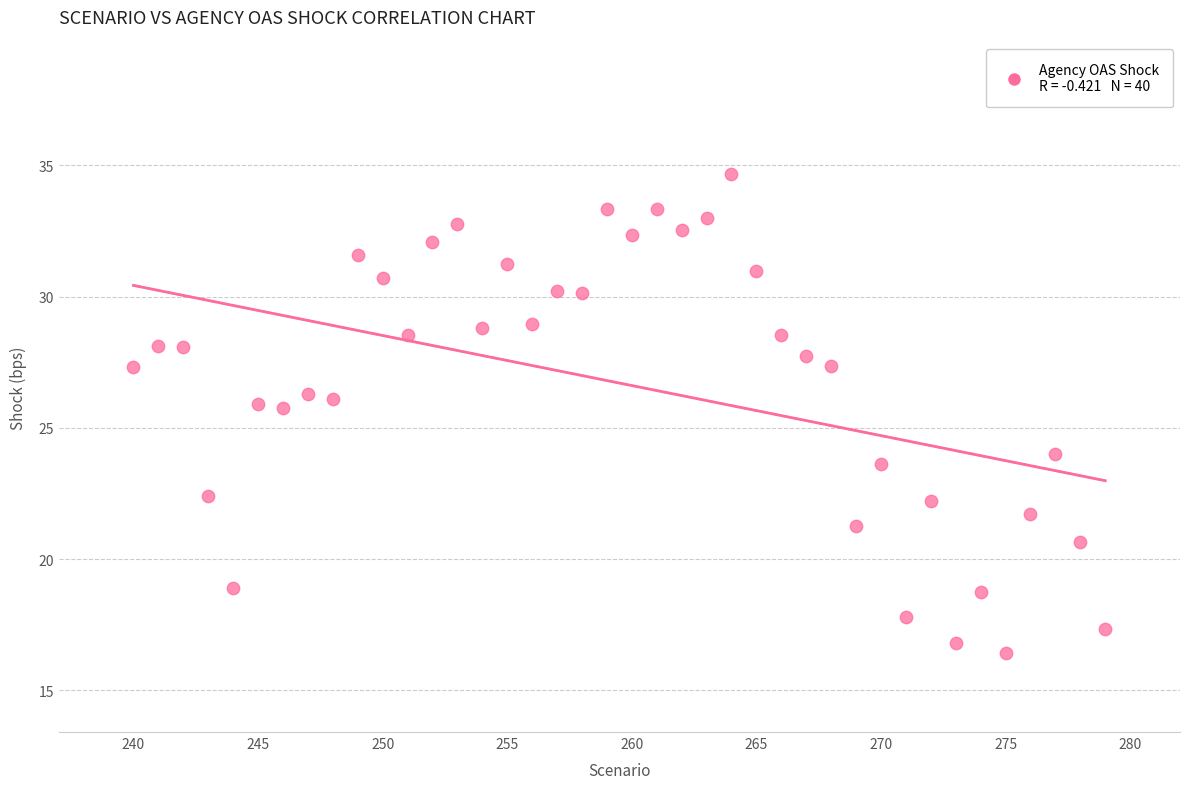

What is the range of Y values (max minus min)?

18.3